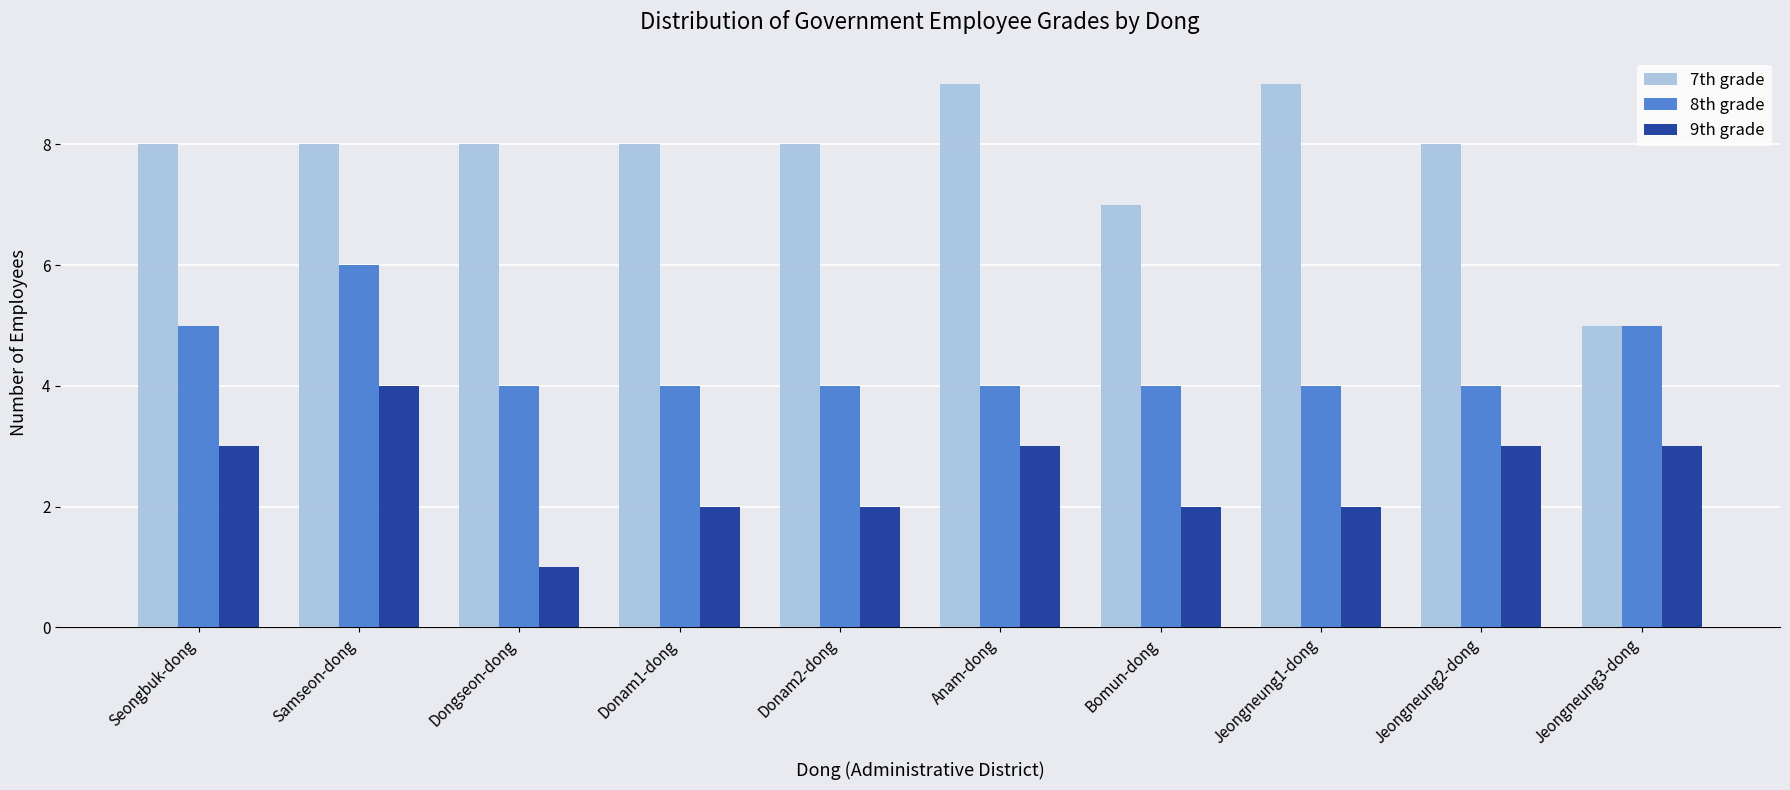

What are all the series names shown in the legend?

7th grade, 8th grade, 9th grade